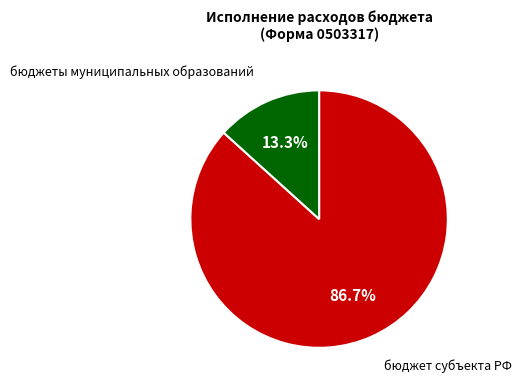

Rank the categories by value from lowest to highest.

бюджеты муниципальных образований, бюджет субъекта РФ